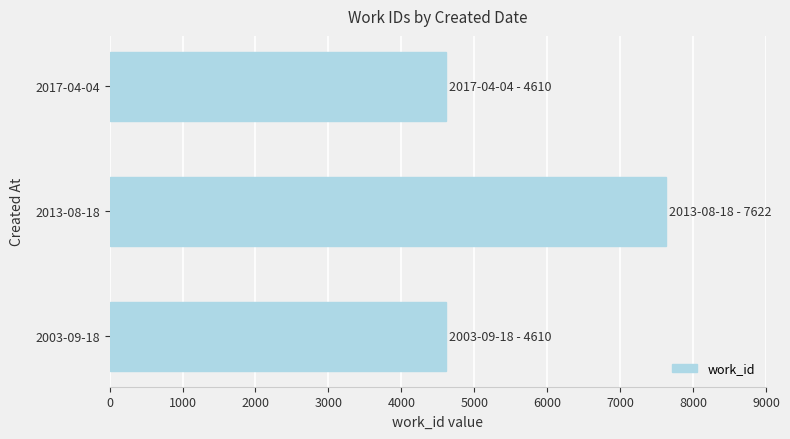

Approximately how many times larger is the value at 2003-09-18 compared to 2017-04-04?

1.0